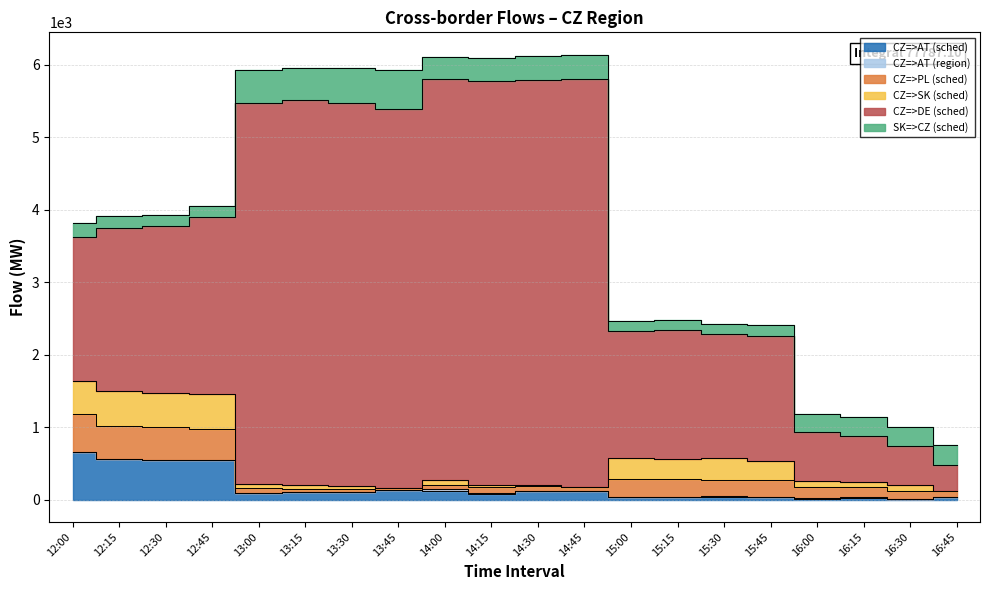

What value does the SK=>CZ (sched) series have at 15:45?

150.0